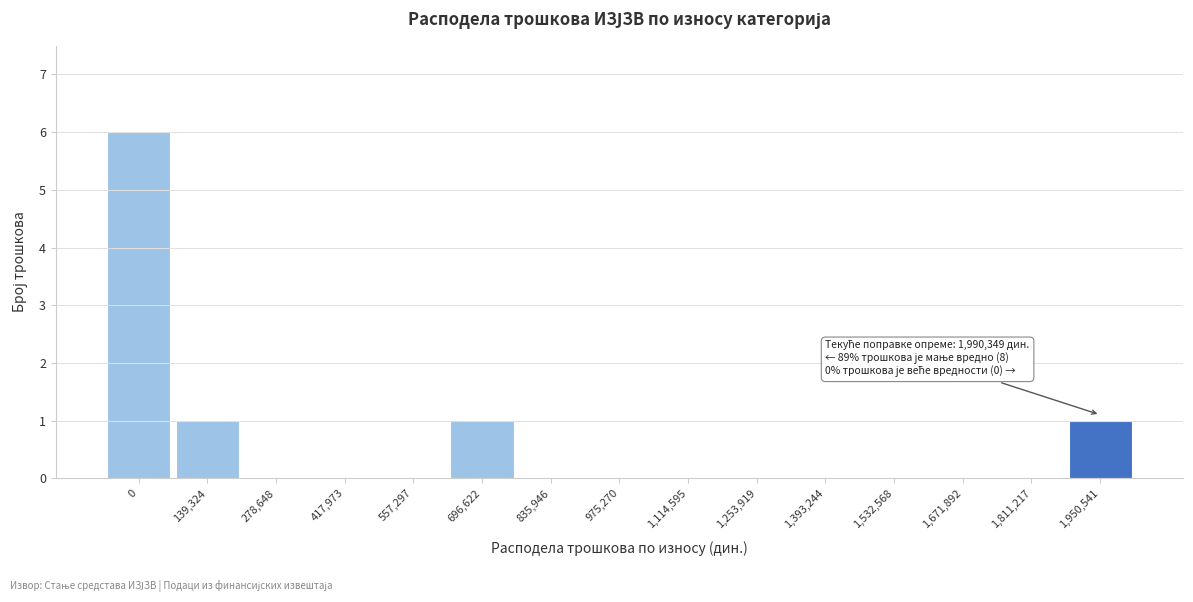

Reading left to right, transcribe all the data shown in this chart.

0=6	139,324=1	278,648=0	417,973=0	557,297=0	696,622=1	835,946=0	975,270=0	1,114,595=0	1,253,919=0	1,393,244=0	1,532,568=0	1,671,892=0	1,811,217=0	1,950,541=1